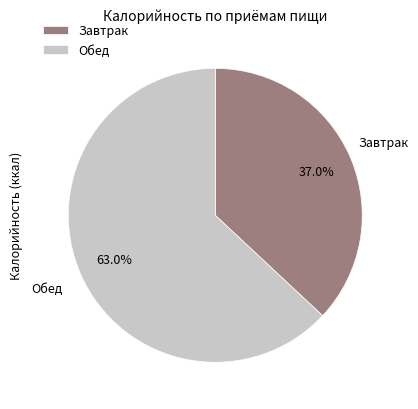

Is the sum of Завтрак and Обед greater than half?

Yes